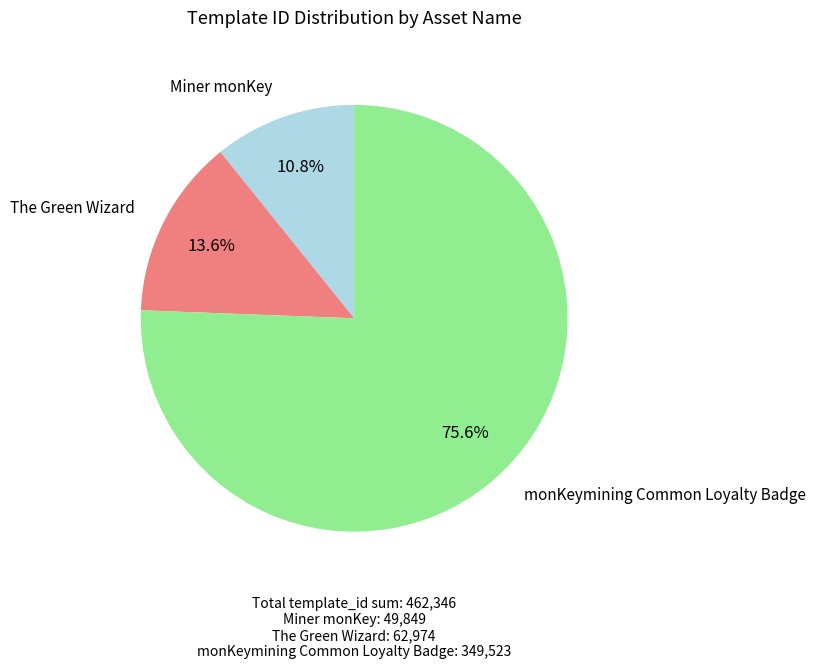

Is there any slice that represents more than half of the pie?

Yes